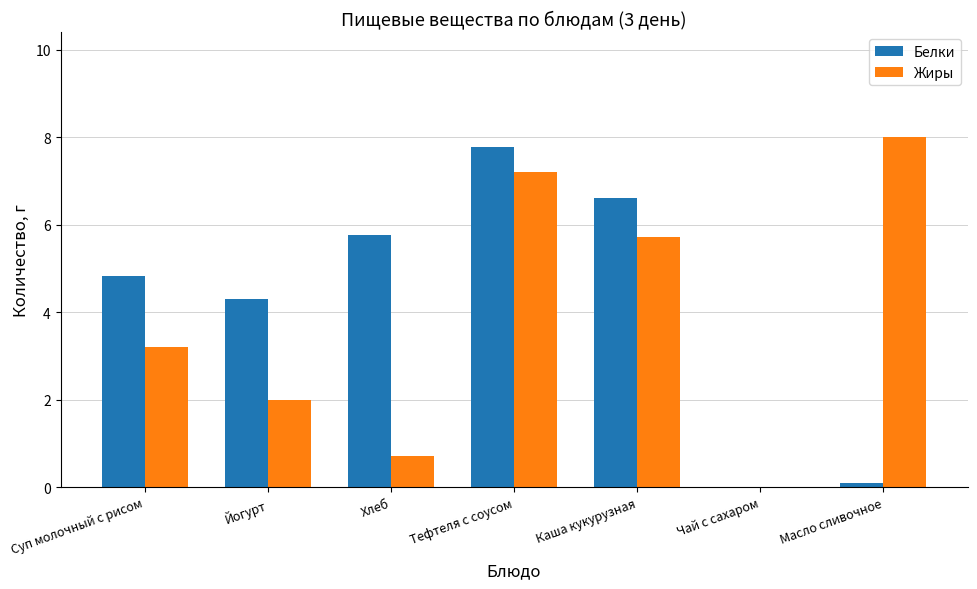

What value does the Жиры series have at Йогурт?

2.0